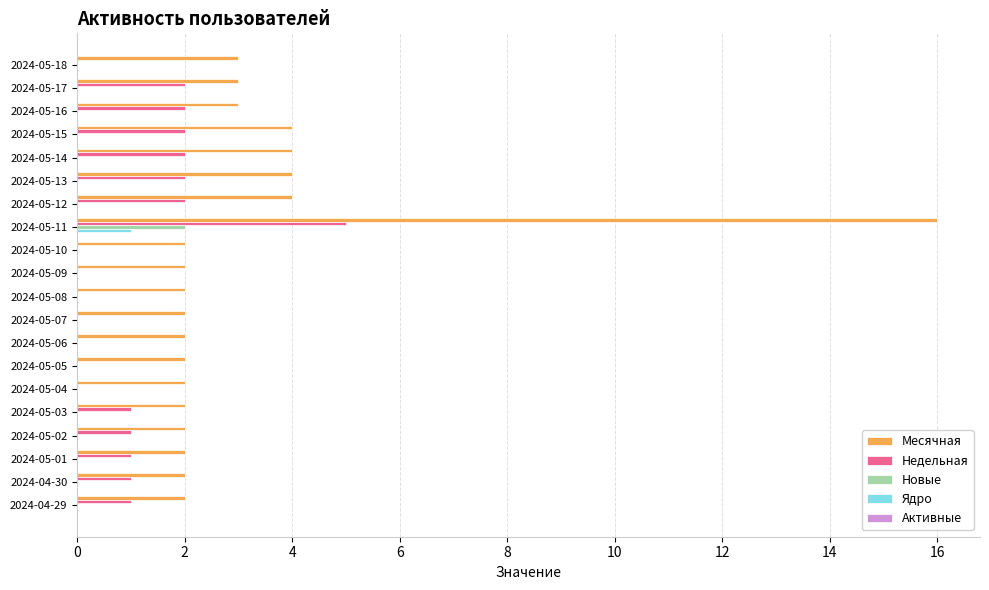

What is the sum of all Месячная values?

65